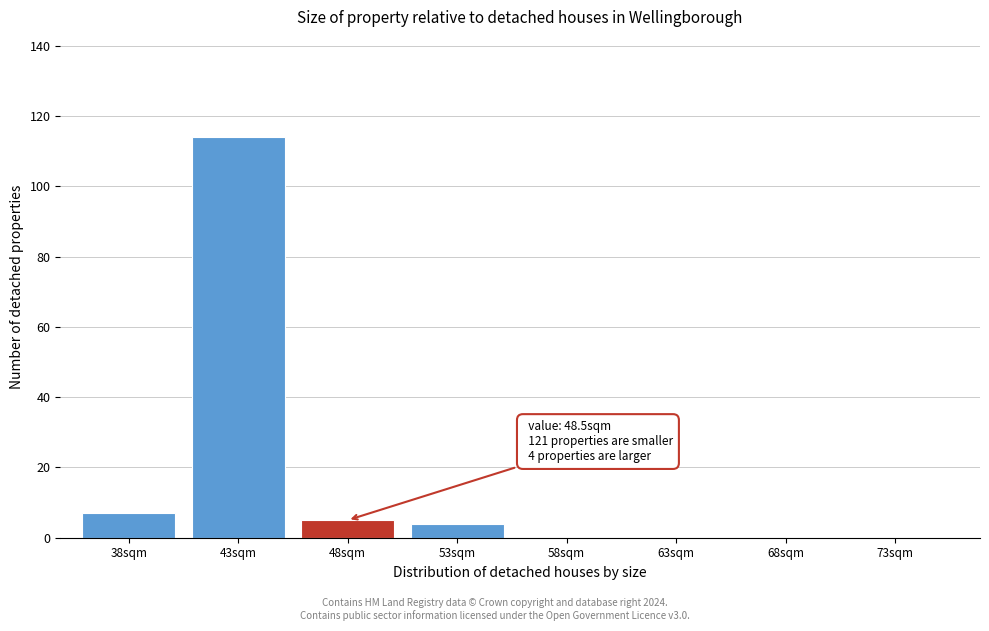

Reading left to right, what are all the values shown in this chart?

38sqm=7	43sqm=114	48sqm=5	53sqm=4	58sqm=0	63sqm=0	68sqm=0	73sqm=0